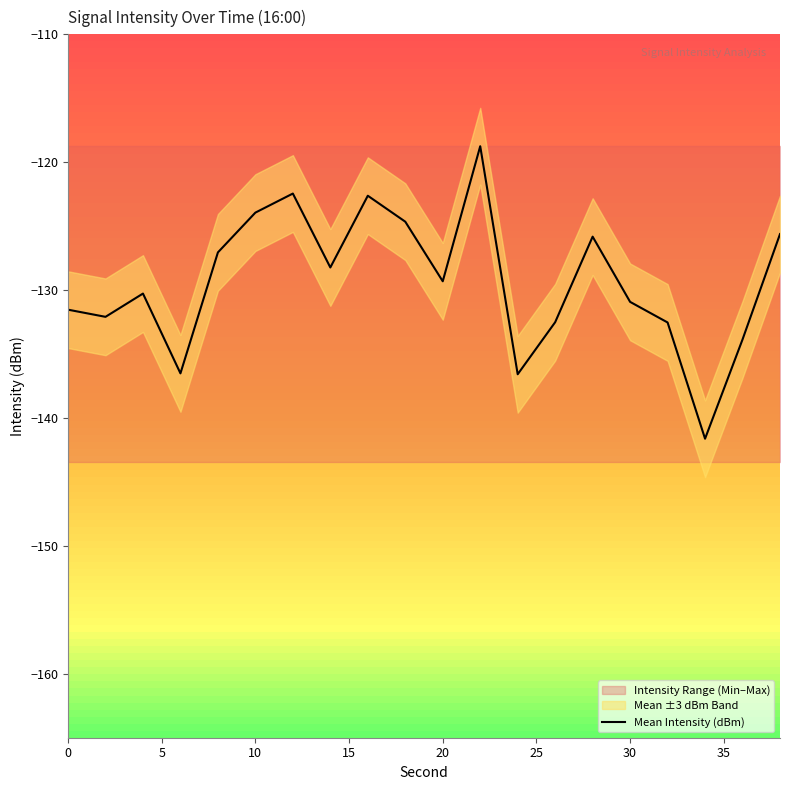

The value of Mean Intensity (dBm) at 30 is -215.3. True or false?

False